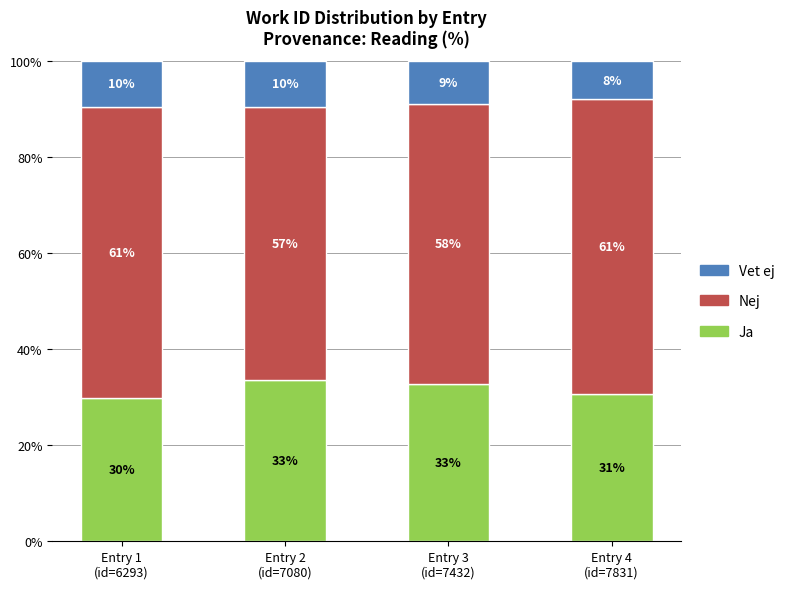

What is the label of the 2nd bar from the left?

Entry 2
(id=7080)